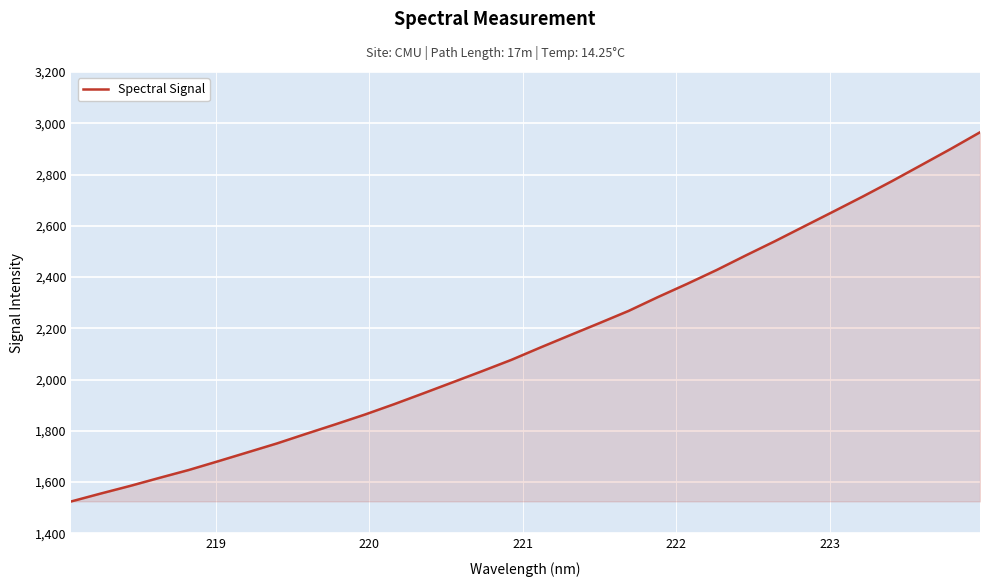

What is the greatest value displayed?

2964.7